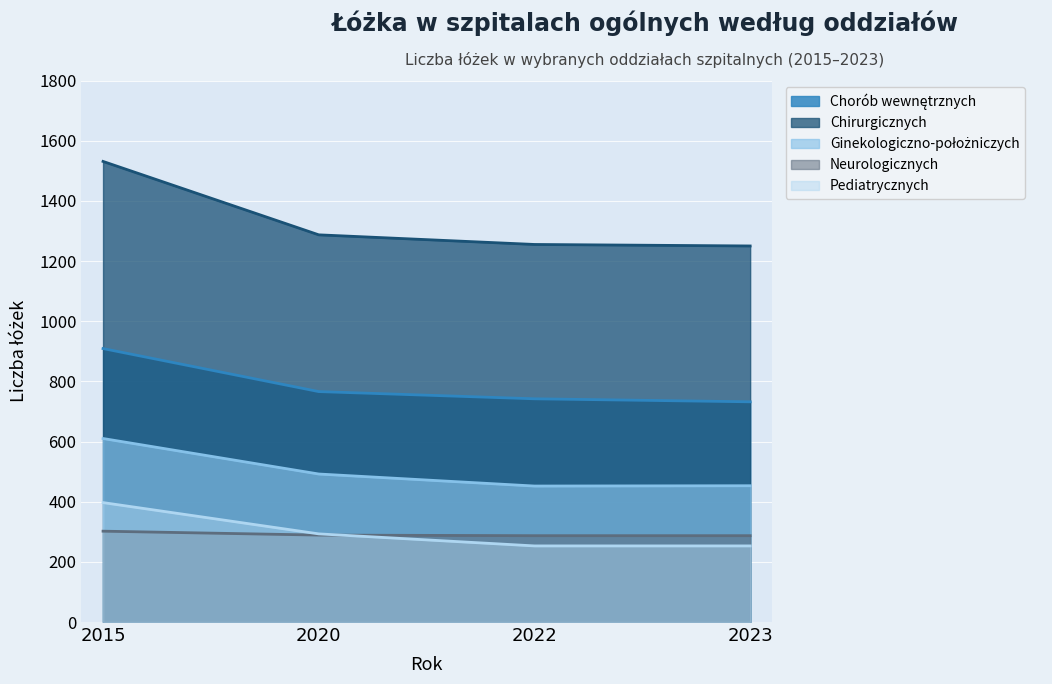

At 2020, list the series in order from largest to smallest.

Chirurgicznych, Chorób wewnętrznych, Ginekologiczno-położniczych, Pediatrycznych, Neurologicznych